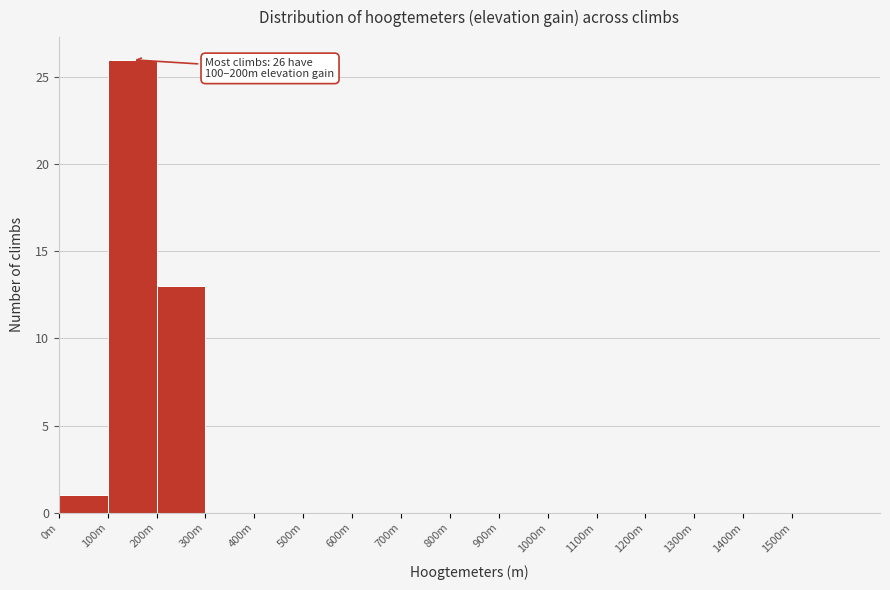

Reading right to left, transcribe all the data shown in this chart.

1500m=0	1400m=0	1300m=0	1200m=0	1100m=0	1000m=0	900m=0	800m=0	700m=0	600m=0	500m=0	400m=0	300m=0	200m=13	100m=26	0m=1